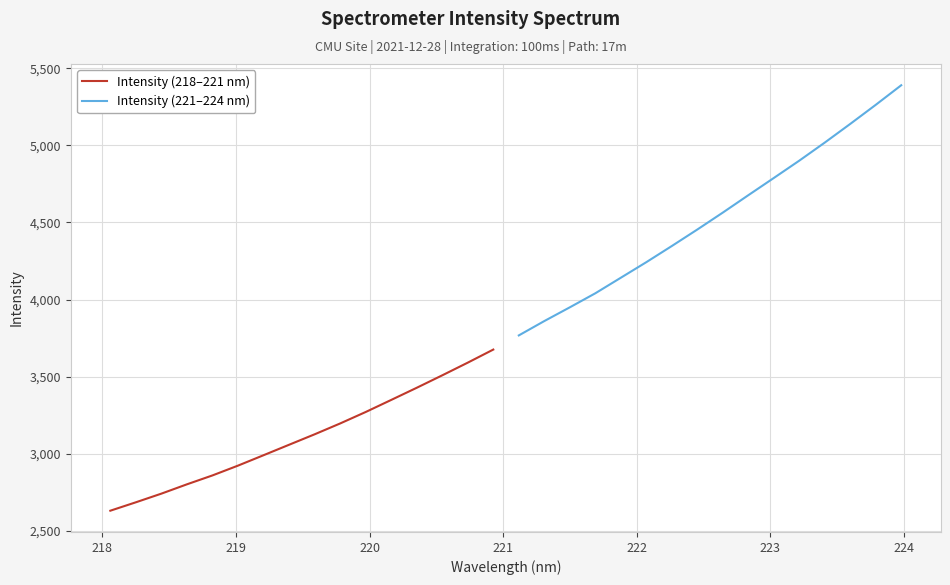

How many lines are shown in the chart?

2